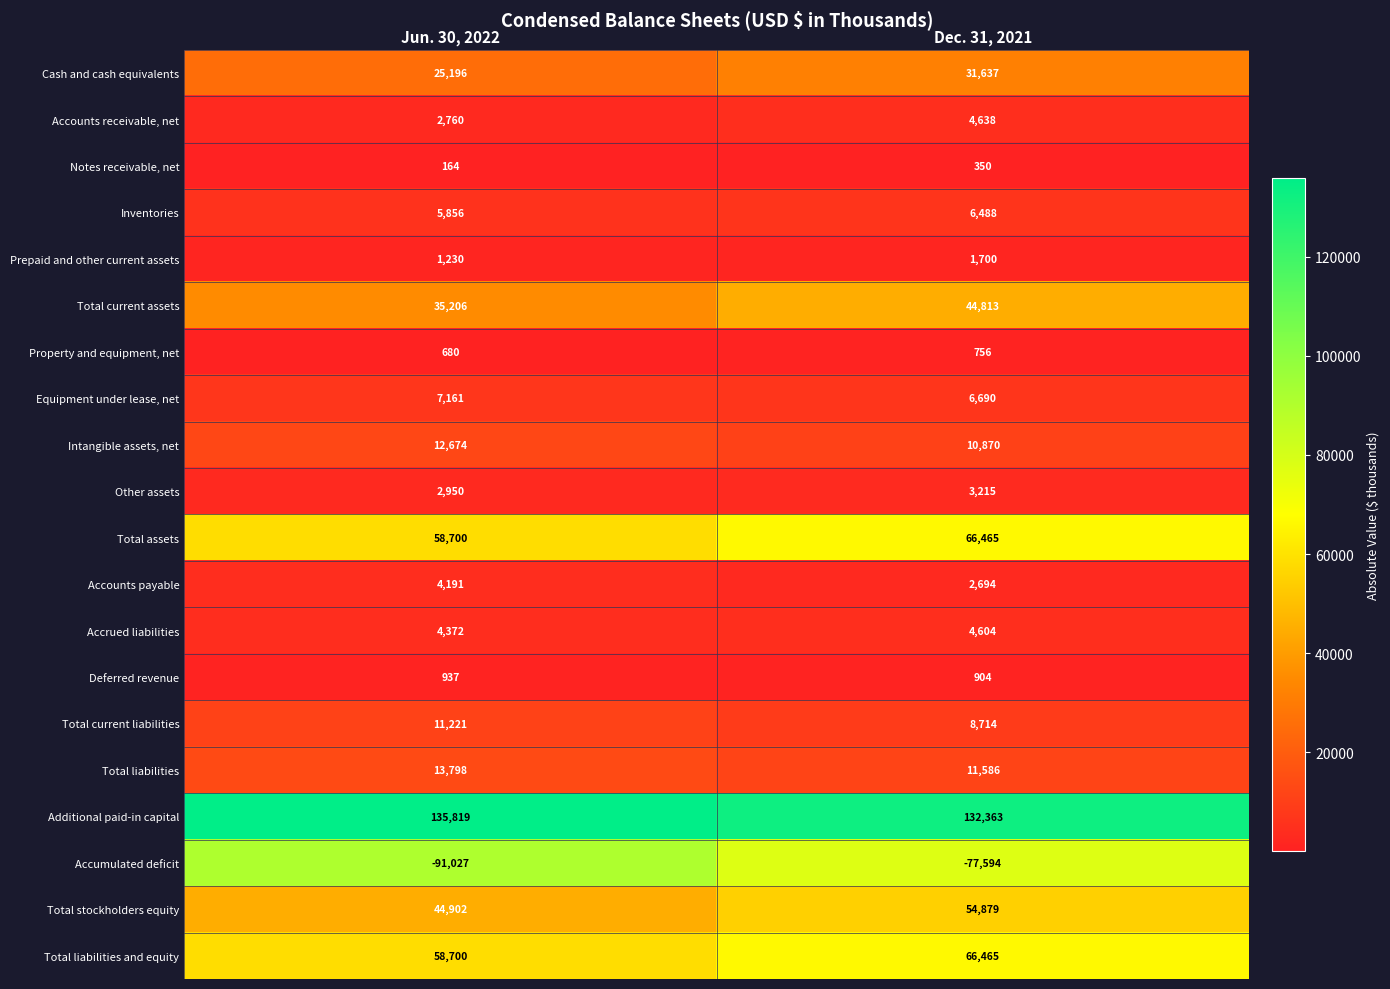

Which series has the largest total across all categories?

Additional paid-in capital